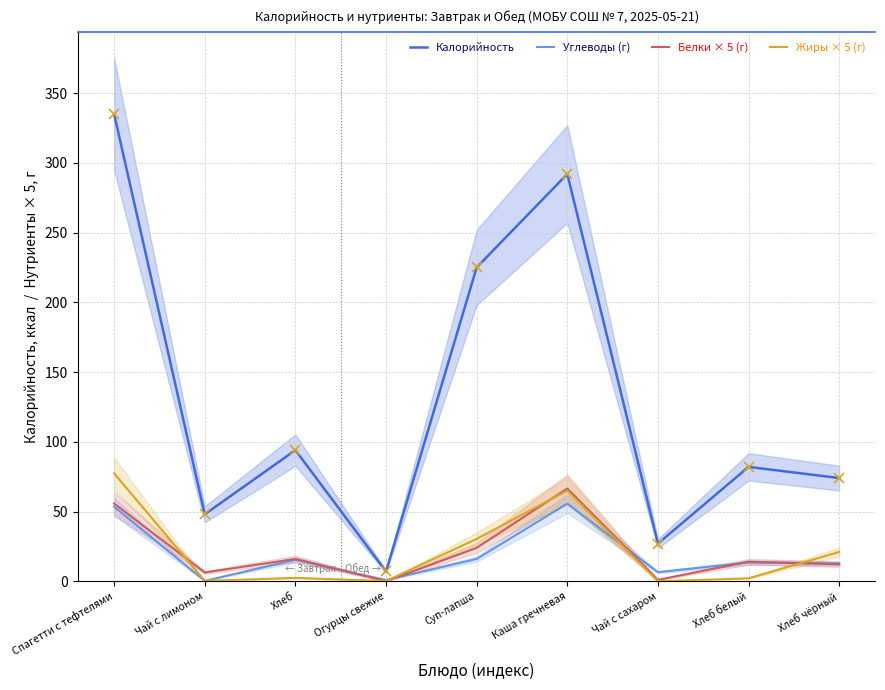

What is the lowest value of the Калорийность series?

7.0